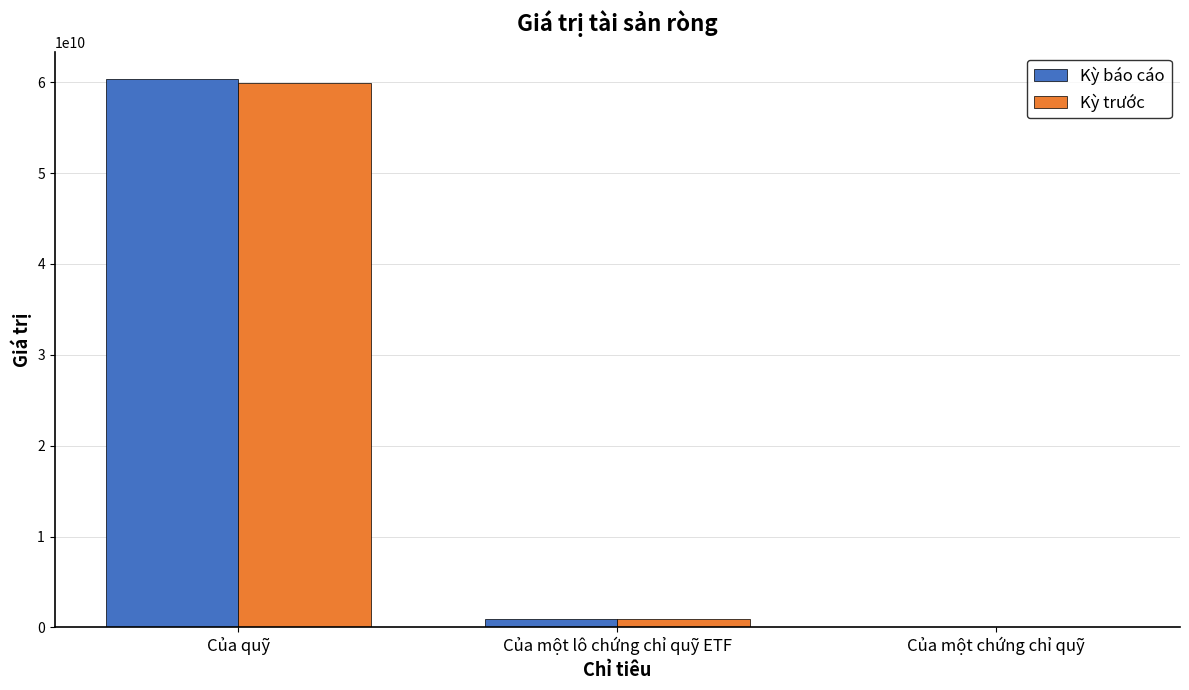

The value of Kỳ trước at Của một lô chứng chỉ quỹ ETF is 950292265.0. True or false?

True